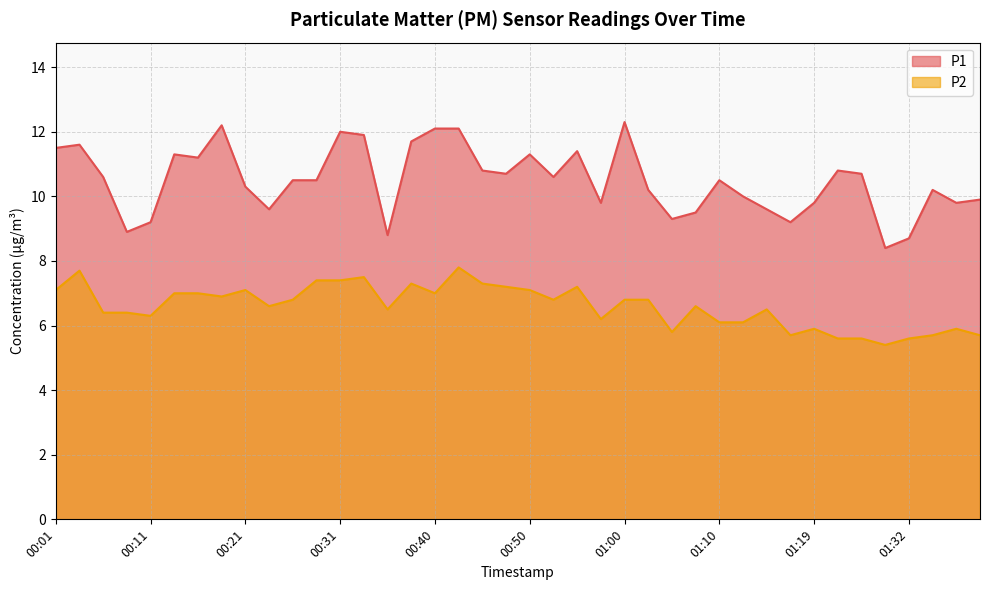

What is the value of the P2 point at the 21st from the left?

7.1